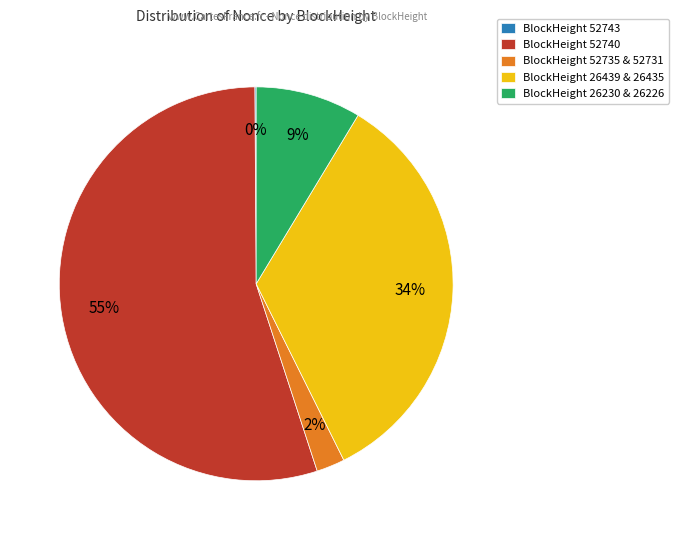

Is there a majority slice in this chart?

Yes